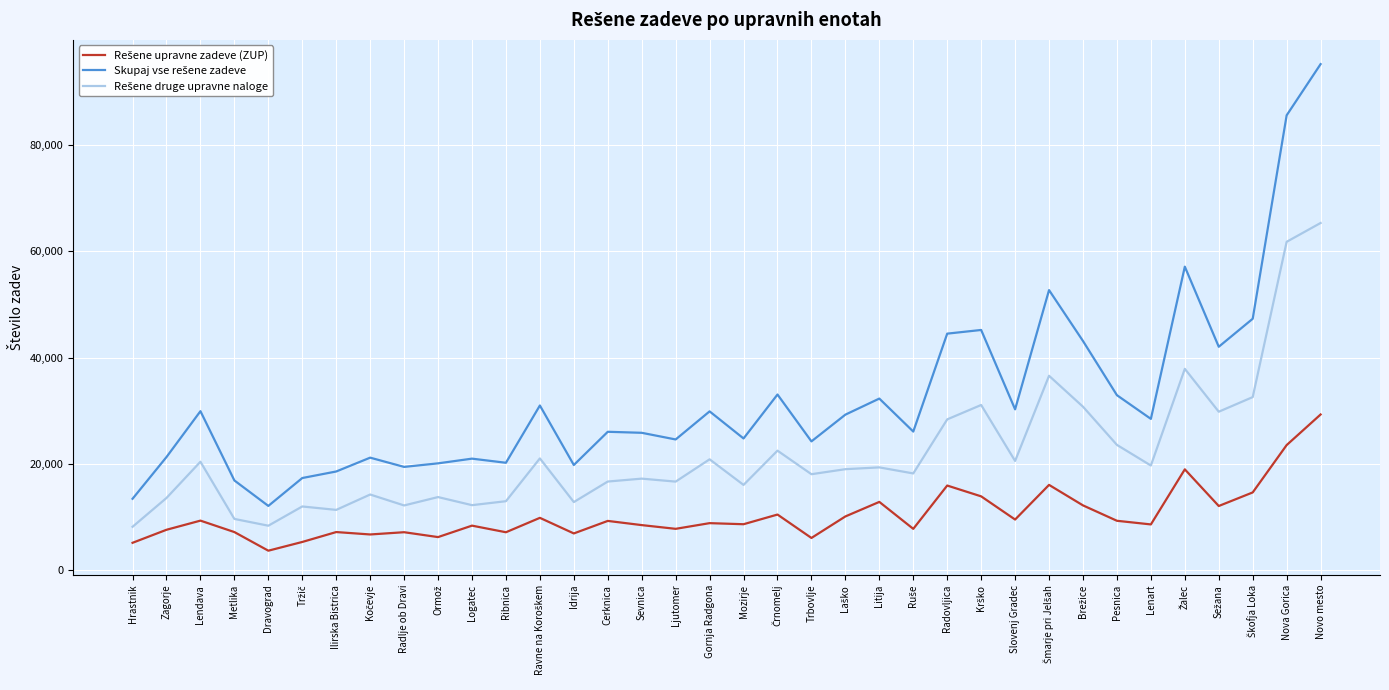

What is the difference between the highest and lowest values at Pesnica?

23622